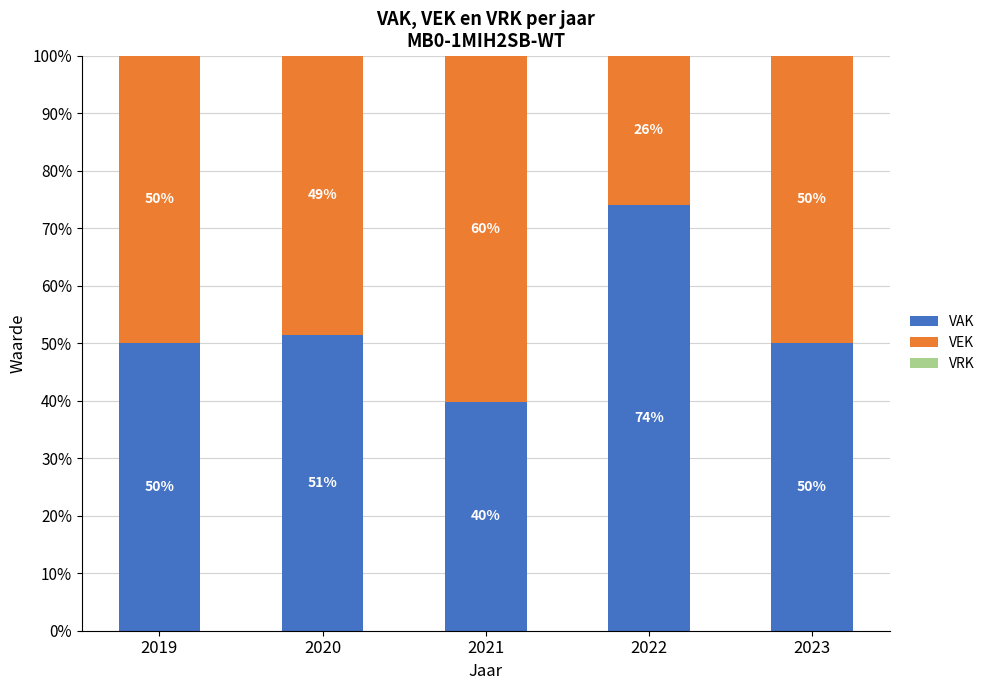

What is the highest value of the VAK series?

74.0